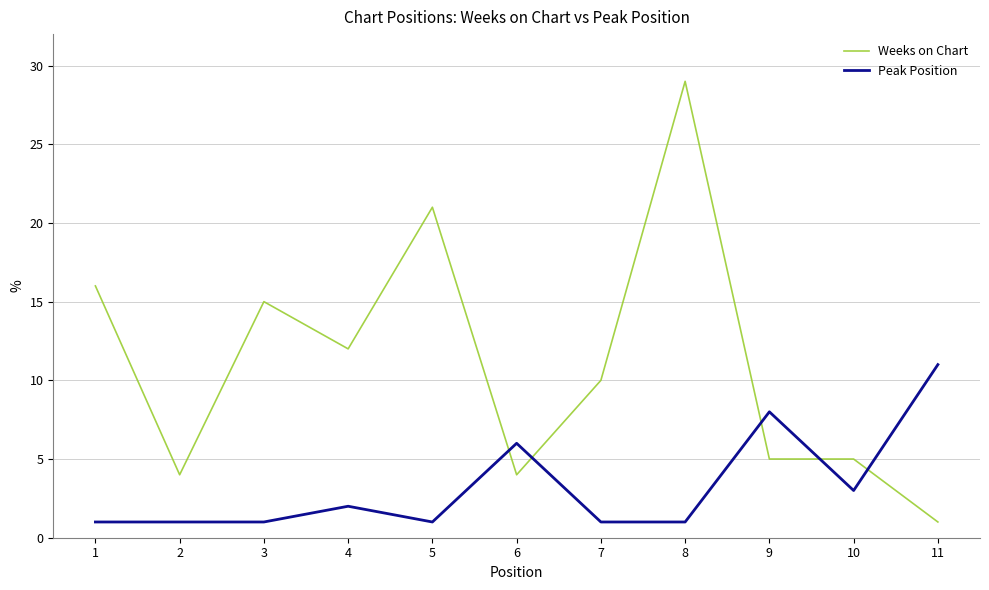

Which series has the widest spread of values?

Weeks on Chart